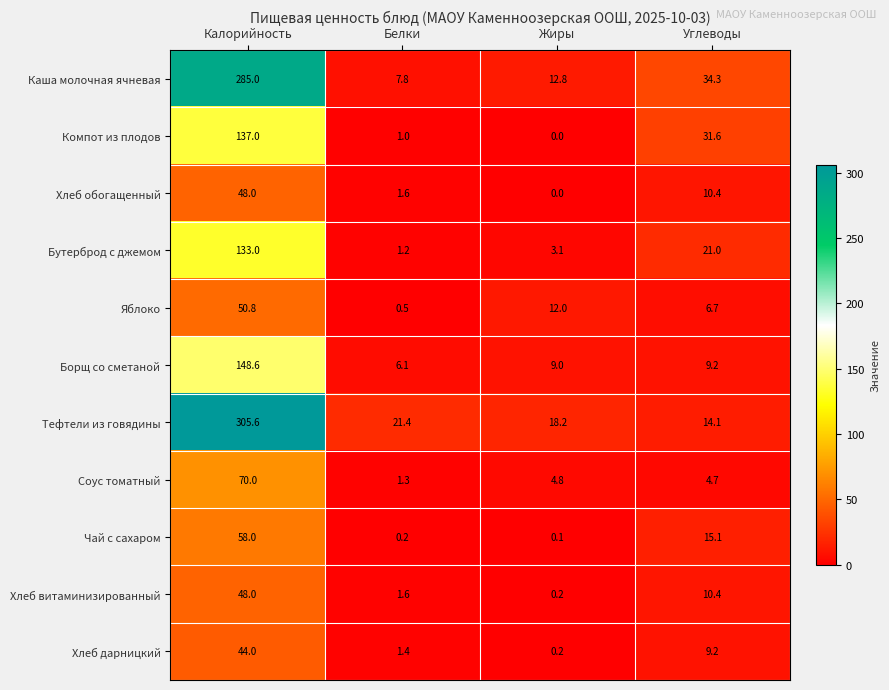

At which label is Соус томатный closest to 35?

Жиры